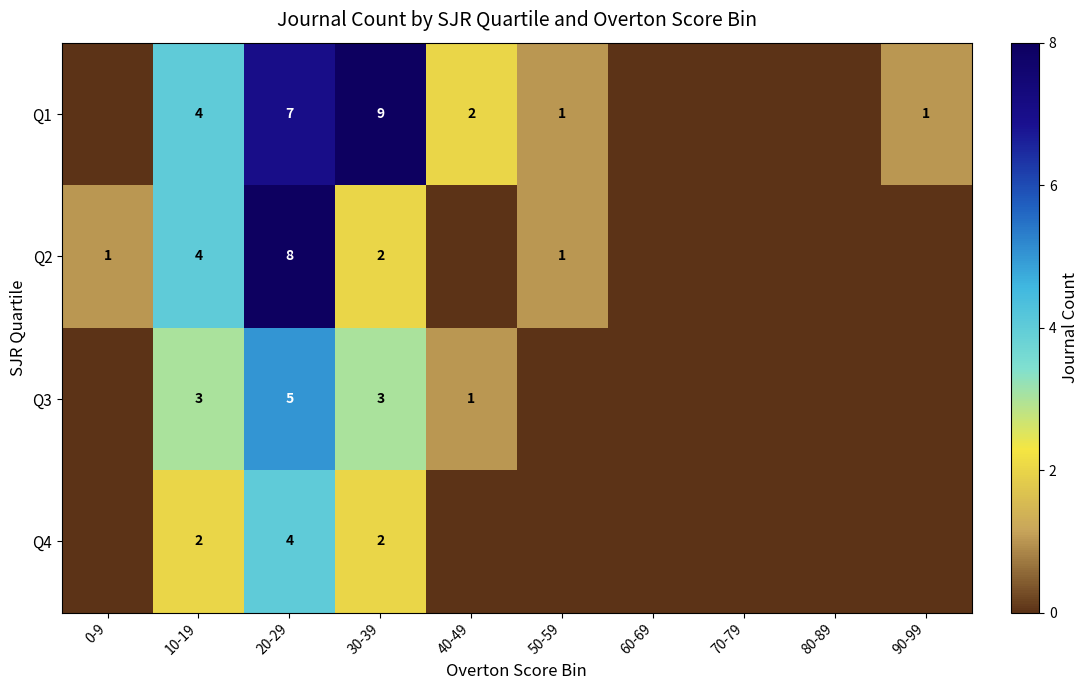

What is the spread (max minus min) of values at 30-39?

7